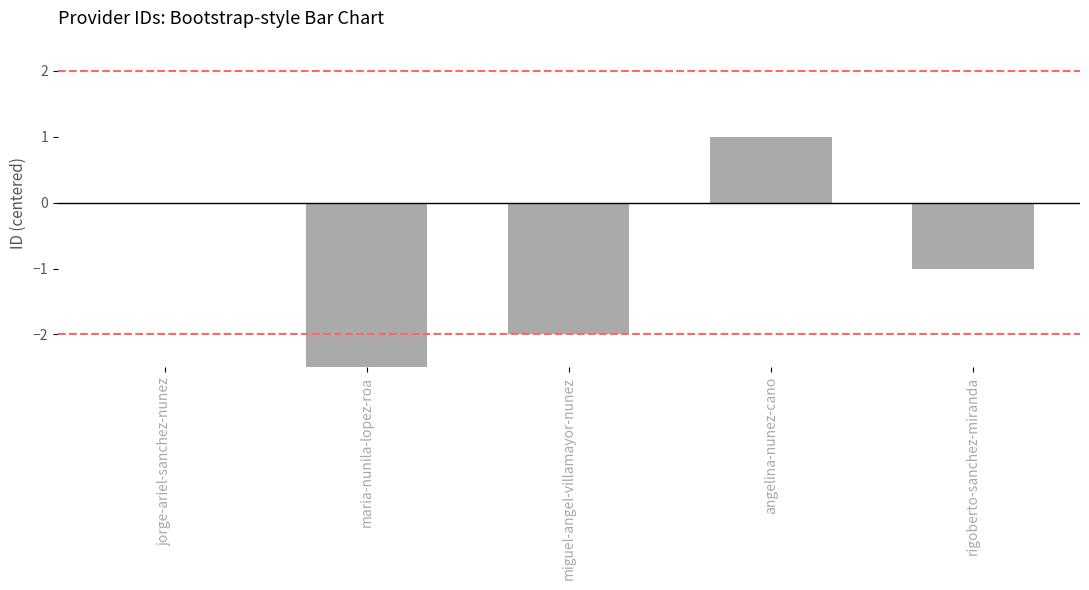

The value at angelina-nunez-cano is 2. True or false?

False